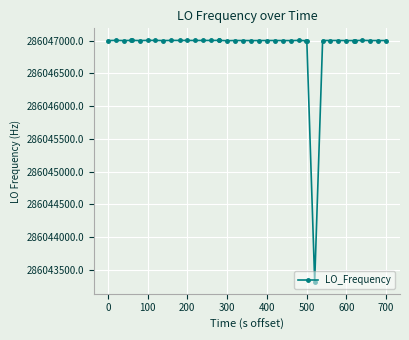

True or false: the data has more than 2 interior local peaks.

True